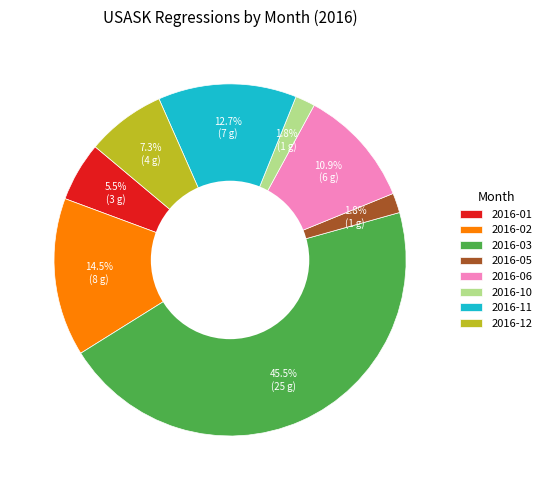

Does 2016-11 account for over 50% of the chart?

No